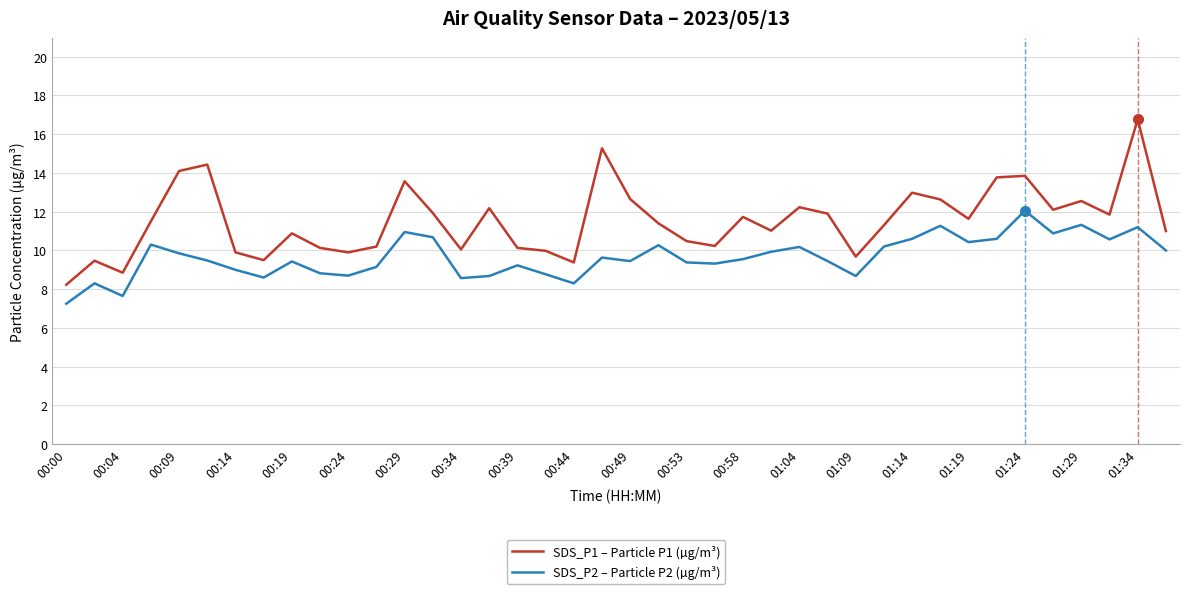

At how many categories does at least one series exceed 16?

1